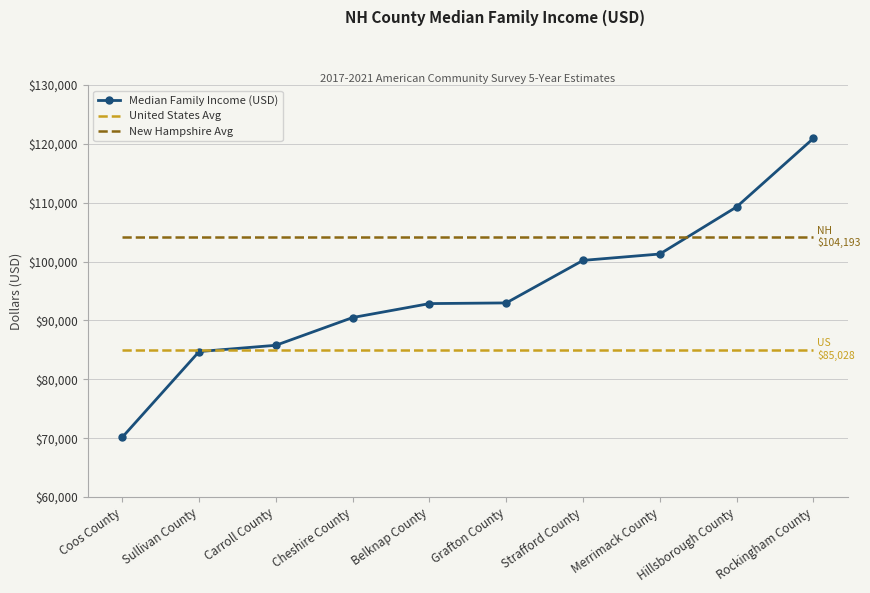

How many data points are less than 92986?

5